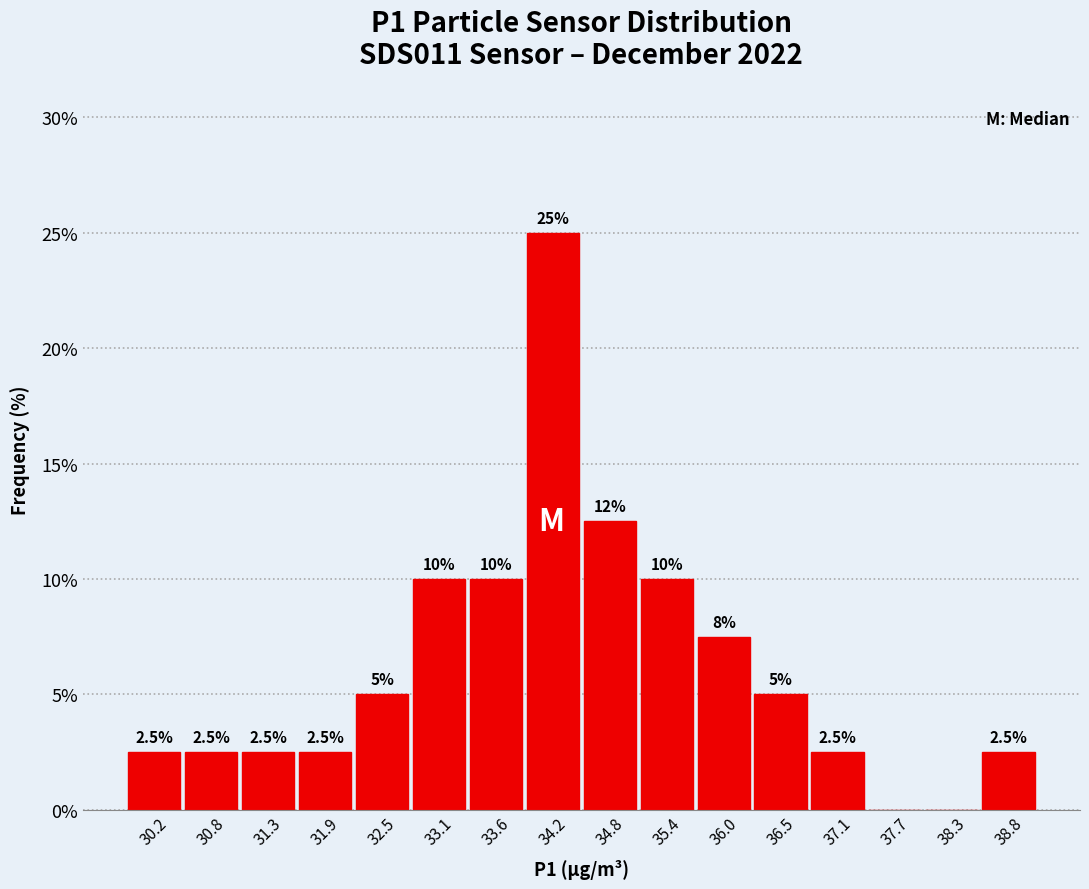

Which range on the x-axis has the tallest bar?

33.9 to 34.5